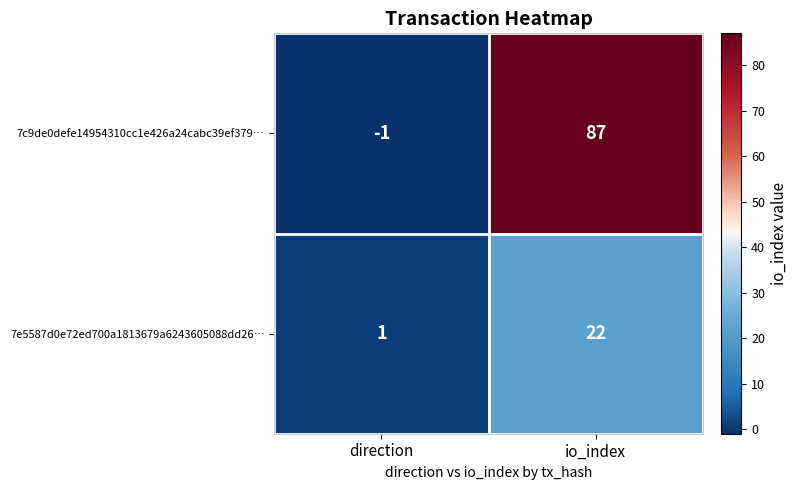

Which series has the largest total across all categories?

7c9de0defe14954310cc1e426a24cabc39ef379…